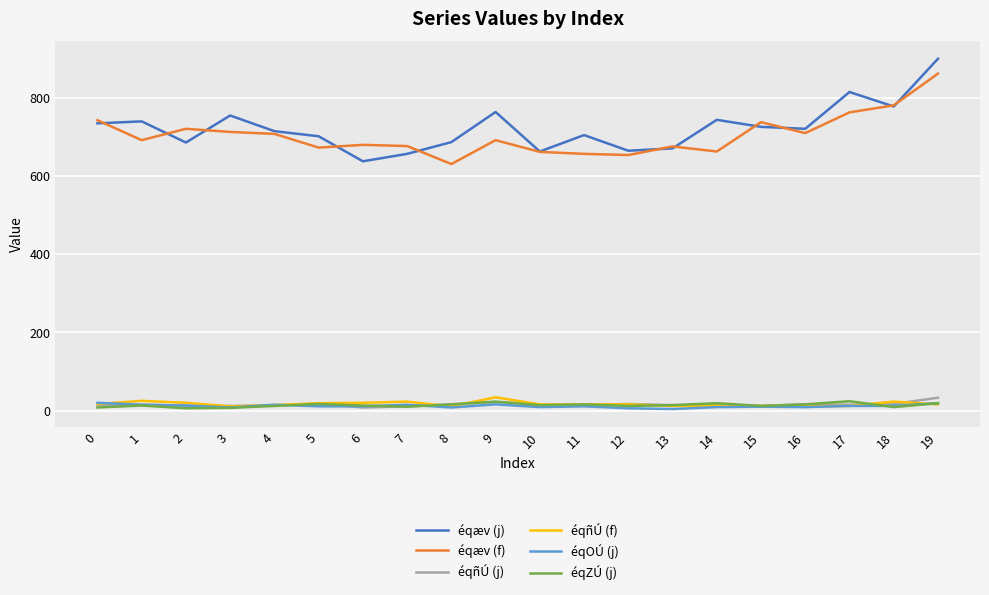

Which series has the largest range (max minus min)?

éqæv (j)